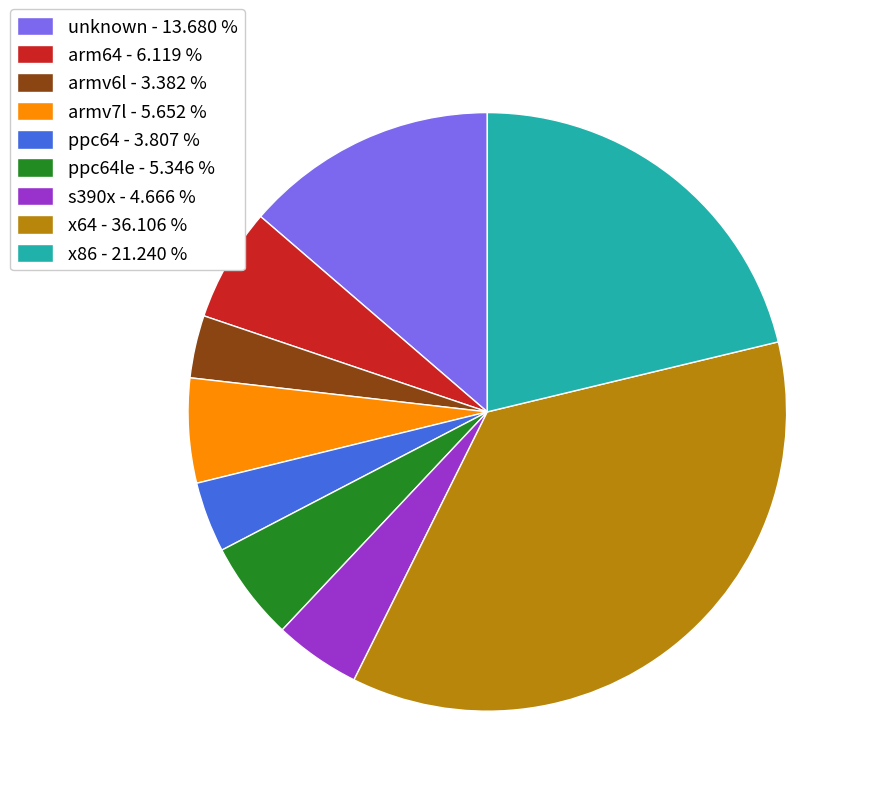

What is the largest slice in the pie chart?

x64 - 36.106 %